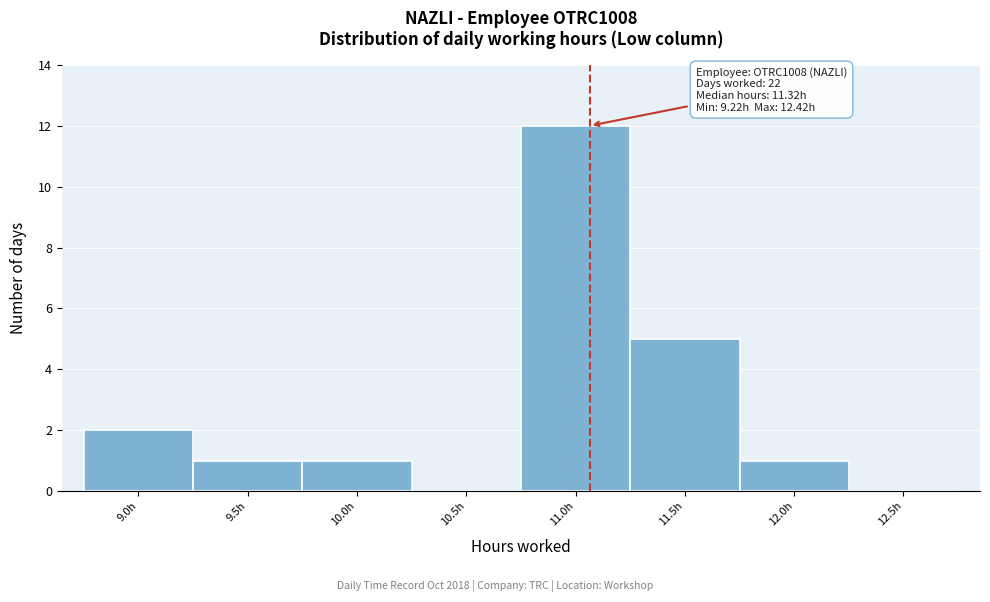

Reading left to right, extract all data points from this chart.

9.0h=2	9.5h=1	10.0h=1	10.5h=0	11.0h=12	11.5h=5	12.0h=1	12.5h=0